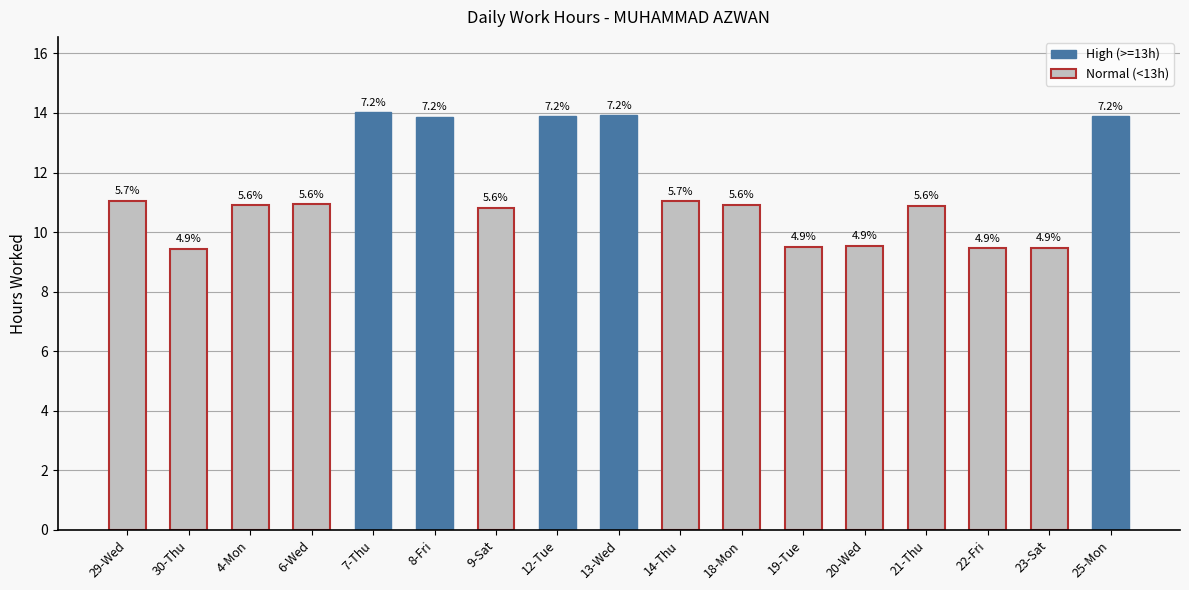

Is it true that the value at 9-Sat is 16.8?

False